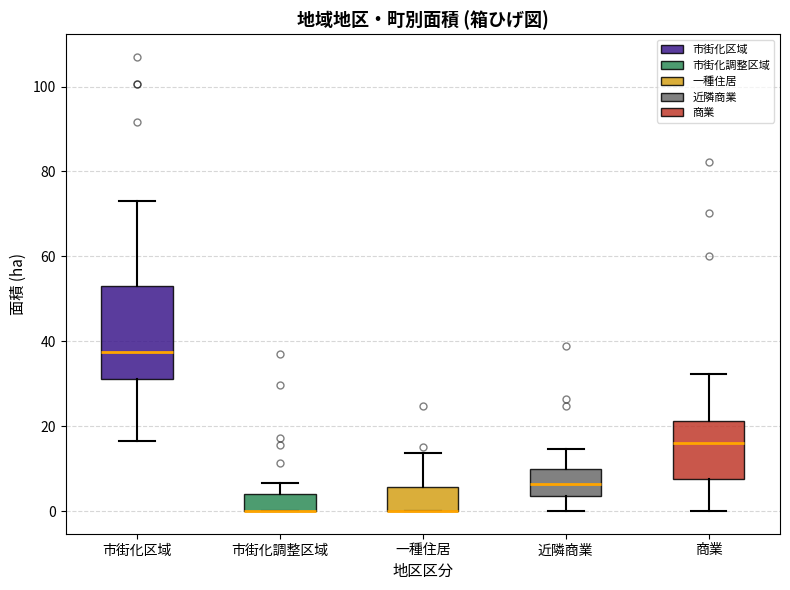

Where is the upper edge of the box for 商業 on the y-axis? The values are not printed on the chart, so give them approximately, as read against the axis.

22